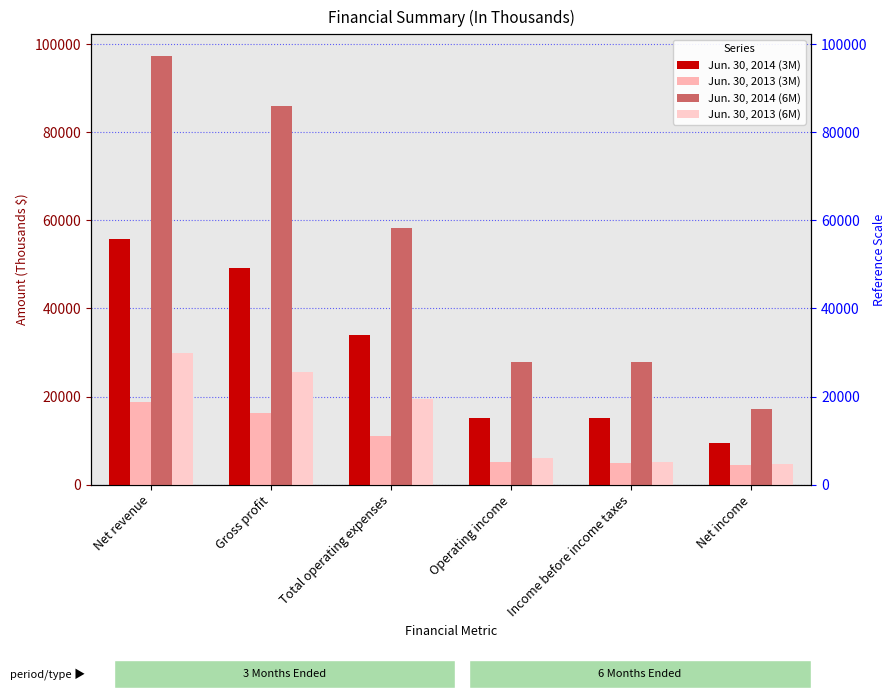

Which label corresponds to the smallest value in the chart?

Net income